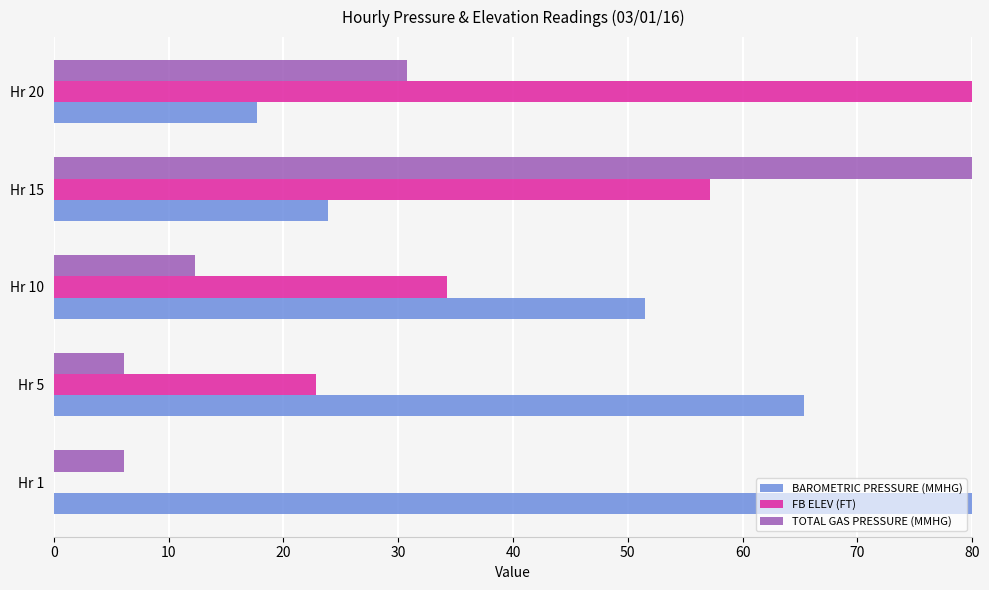

Which series changed the most between Hr 5 and Hr 20?

FB ELEV (FT)